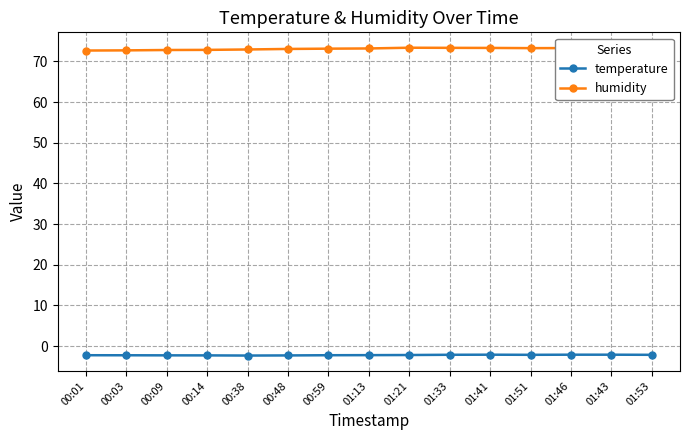

What position from the right is 01:46?

3